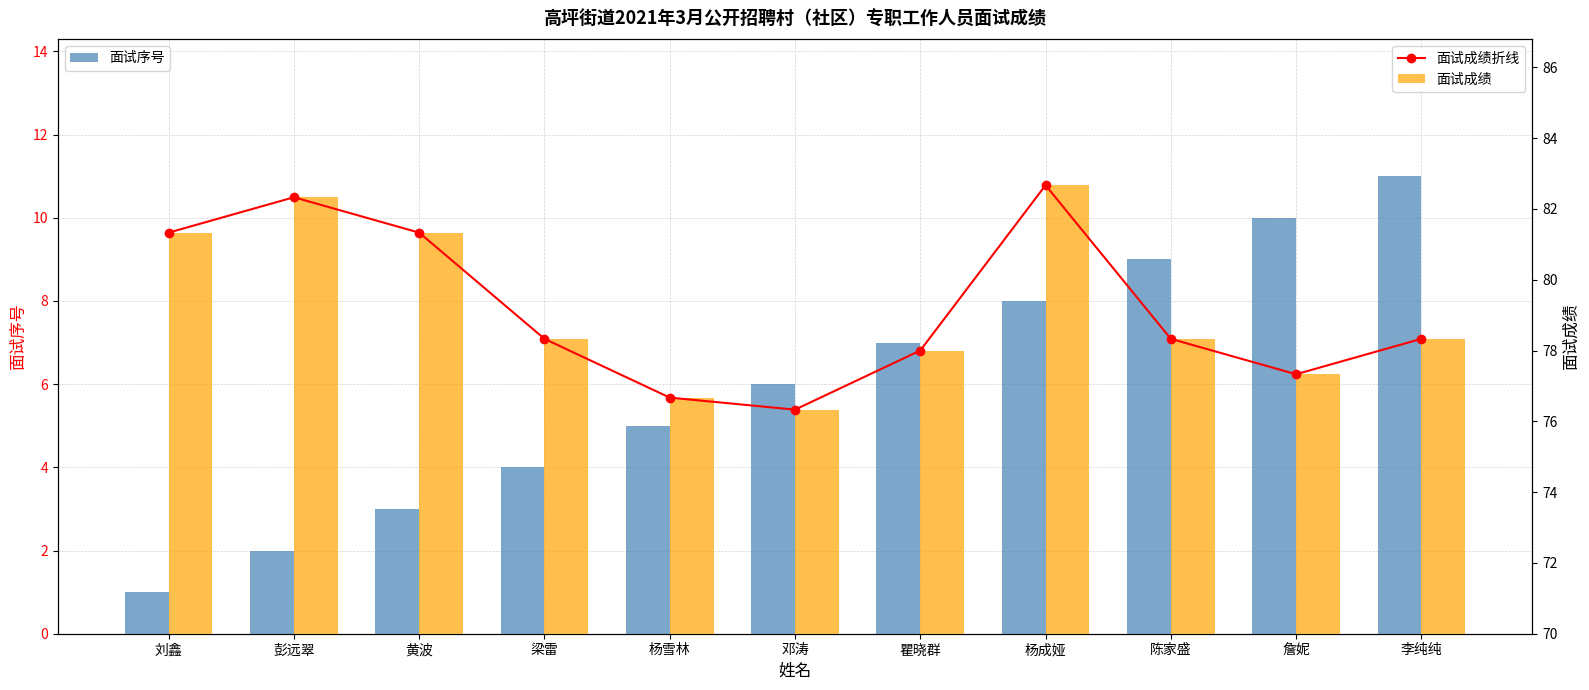

Is it true that 面试序号 equals 2.0 at 彭远翠?

True